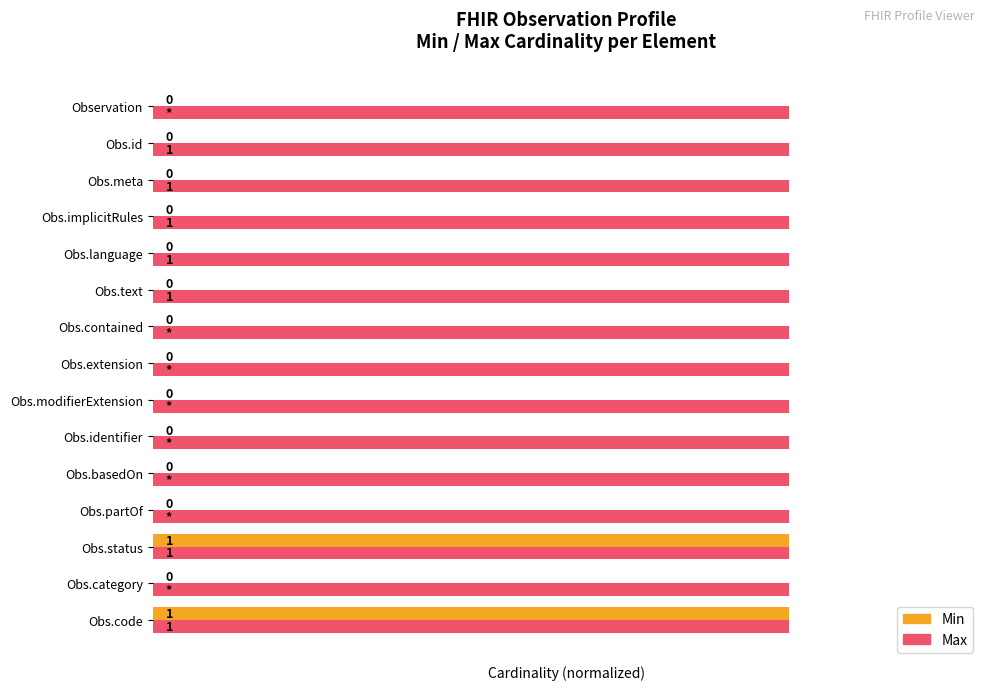

Between Obs.partOf and Obs.code, which series saw the biggest shift?

Min